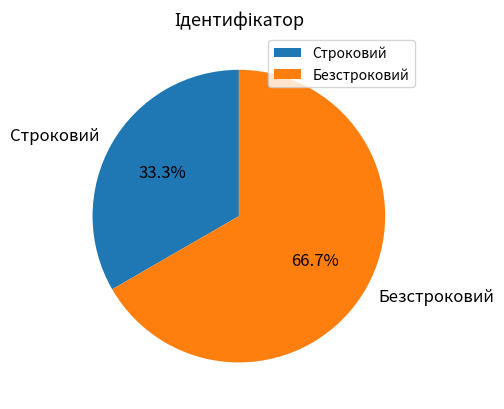

Approximately how many times larger is the value at Строковий compared to Безстроковий?

0.5